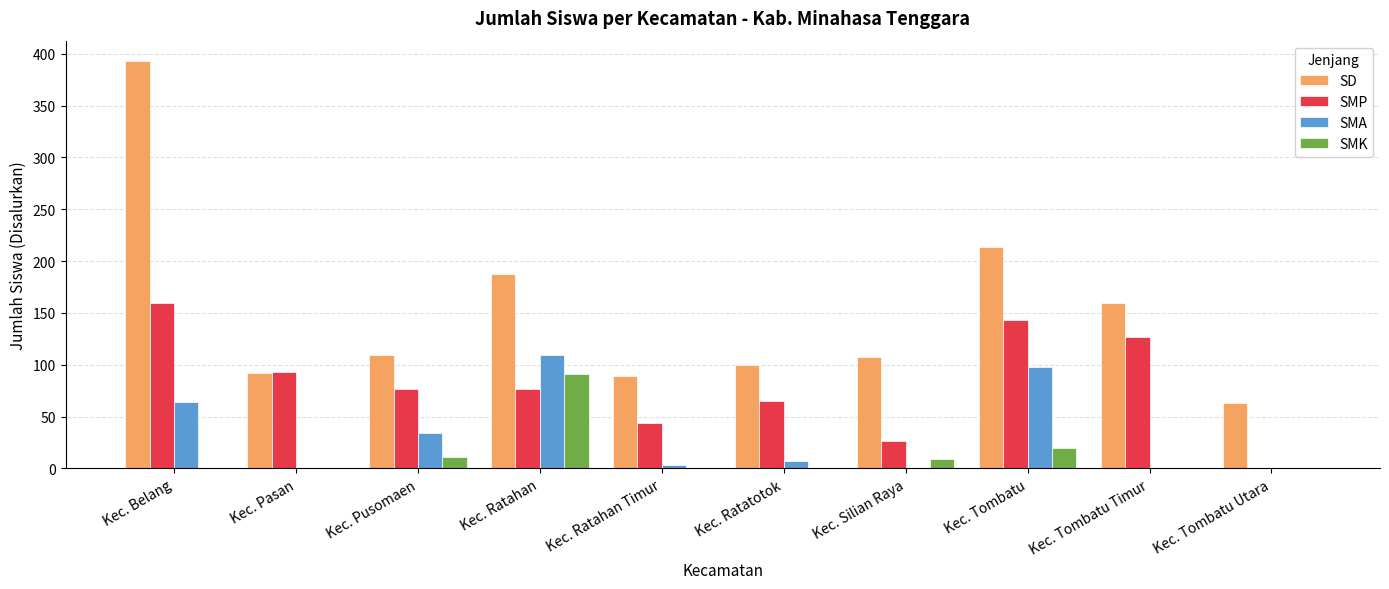

What is the total value across all series at Kec. Tombatu Utara?

63